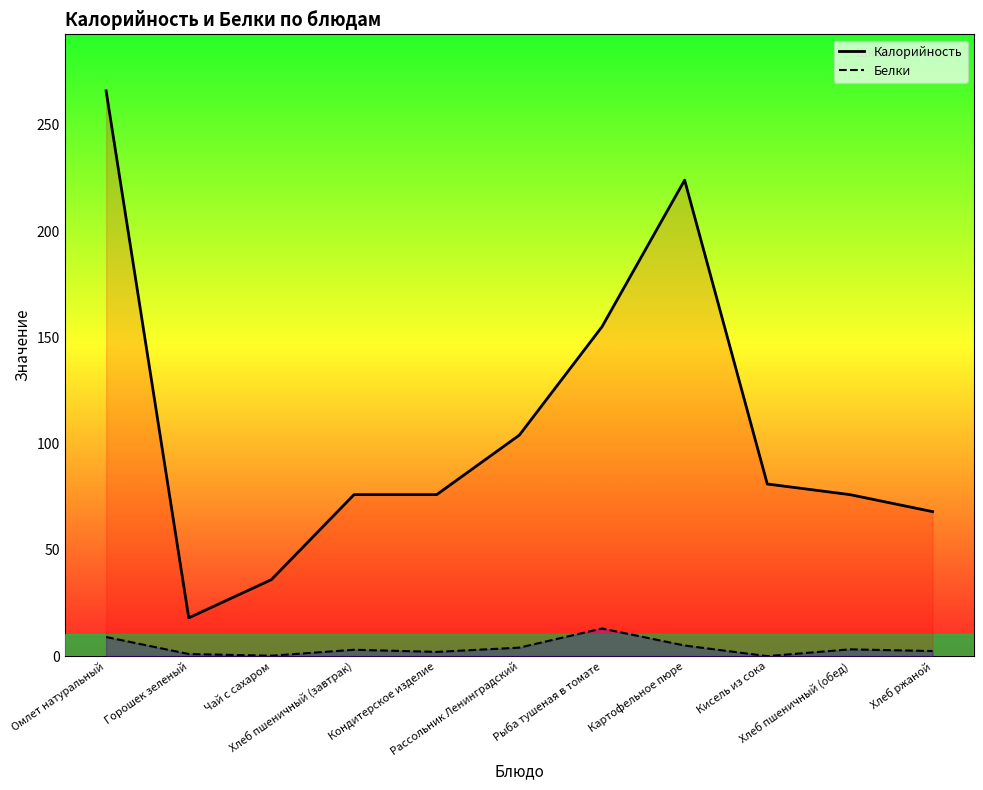

How many series are shown in this chart?

2